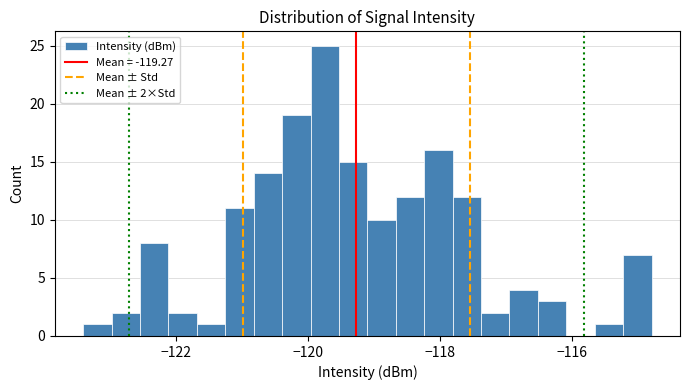

Around what value on the x-axis is the tallest bar? Give the approximate position of its centre, as read against the axis.

-119.8